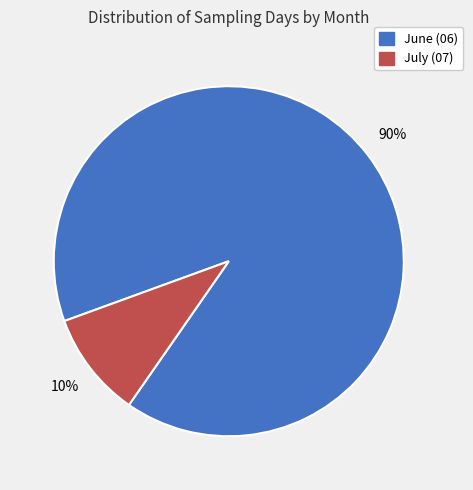

To the nearest percent, what is the difference between the largest and smallest slice percentages?

80%